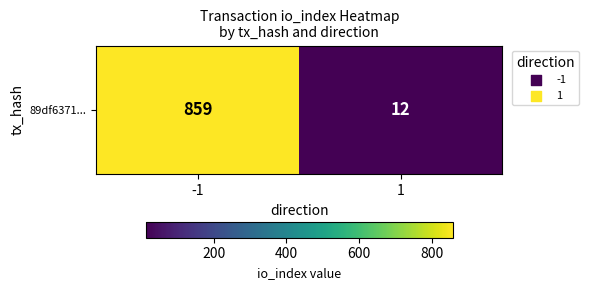

Rank the categories by value from lowest to highest.

1, -1